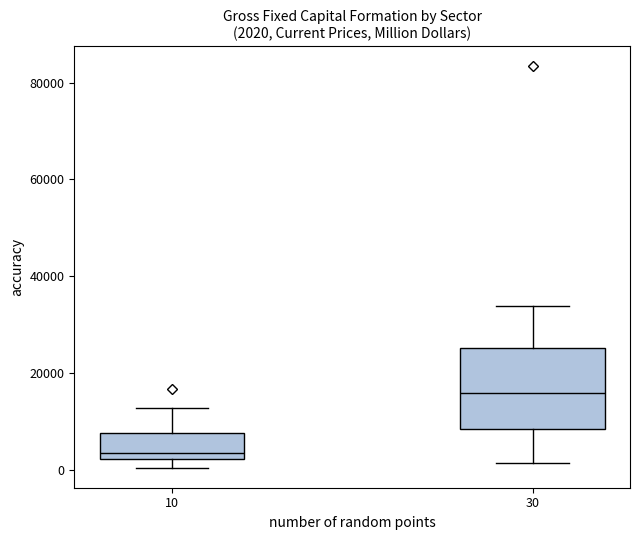

Which box has the highest median line?

30